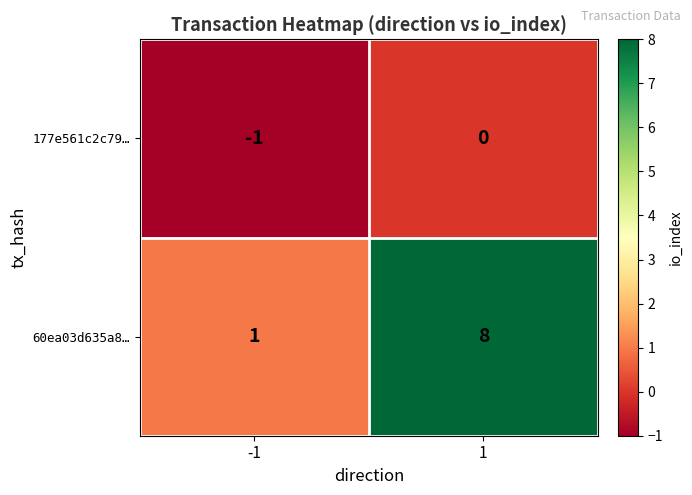

Which series has the largest total across all categories?

60ea03d635a8…